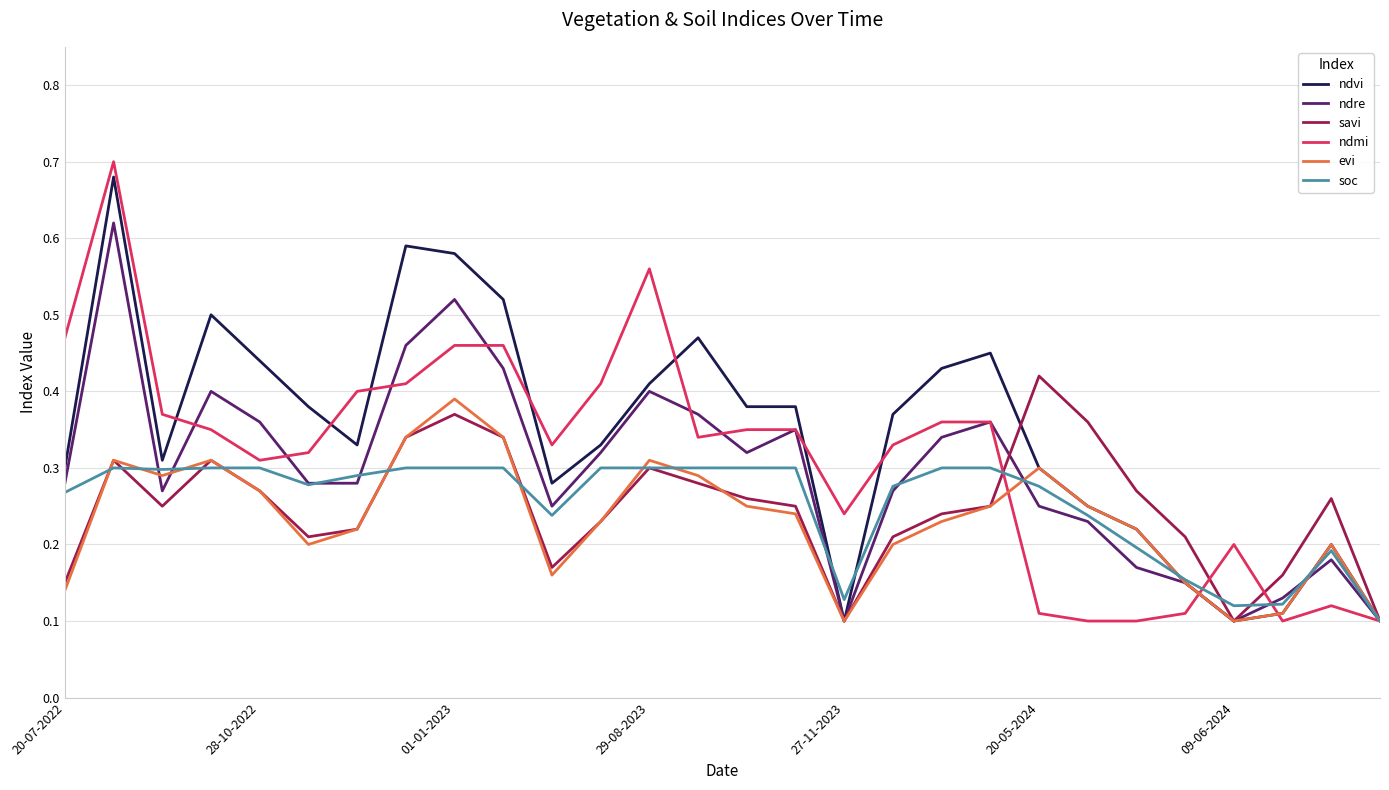

Which series has the widest spread of values?

ndmi